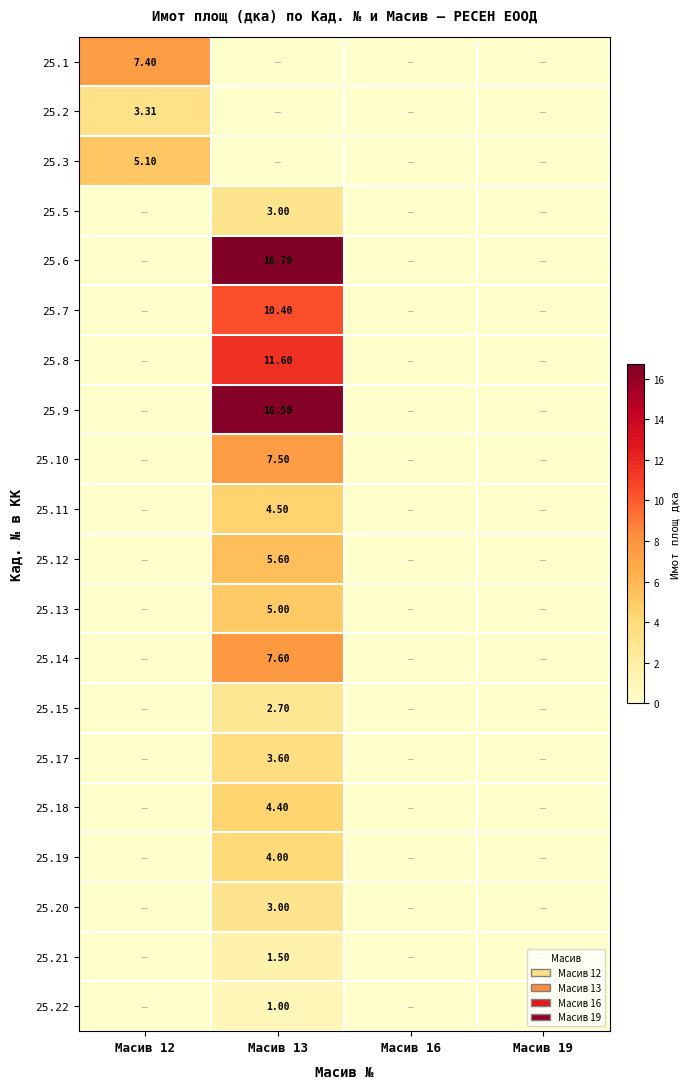

What is the maximum value for 25.1?

7.4